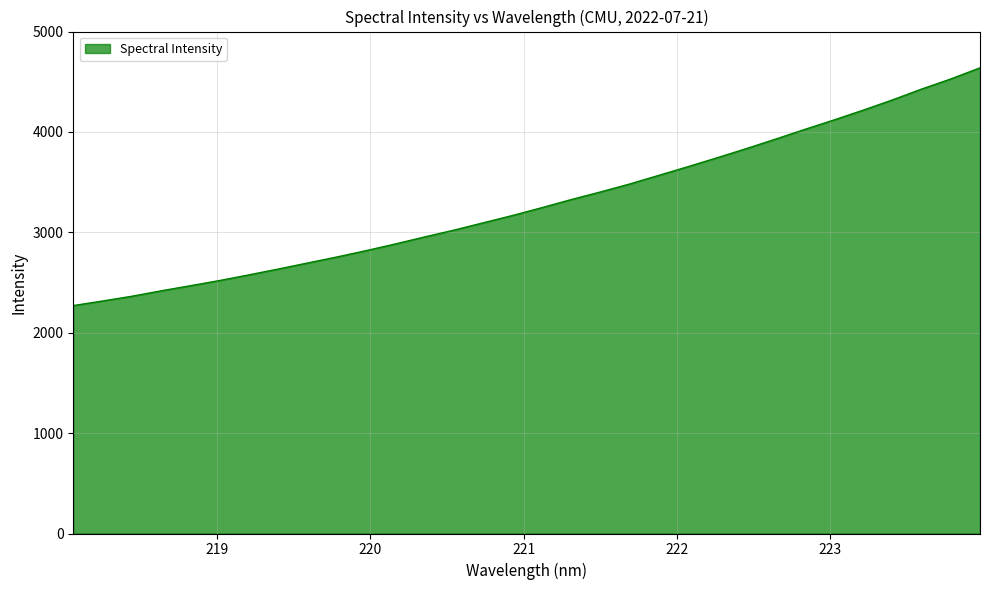

What is the difference between the maximum and minimum values?

2368.1